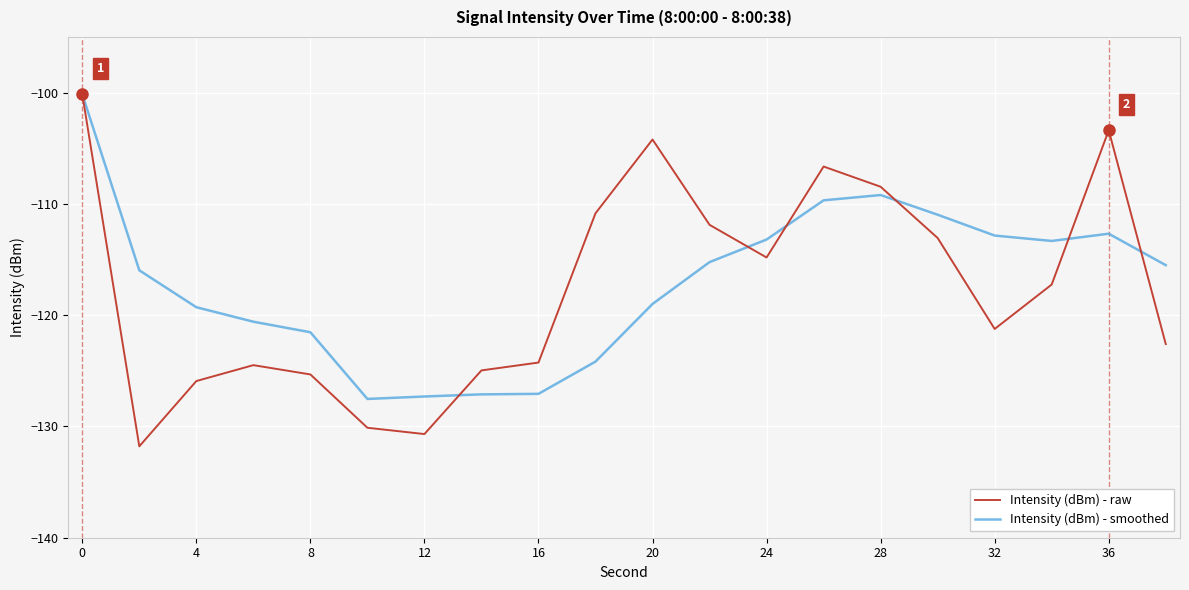

What is the greatest value displayed?

-100.2